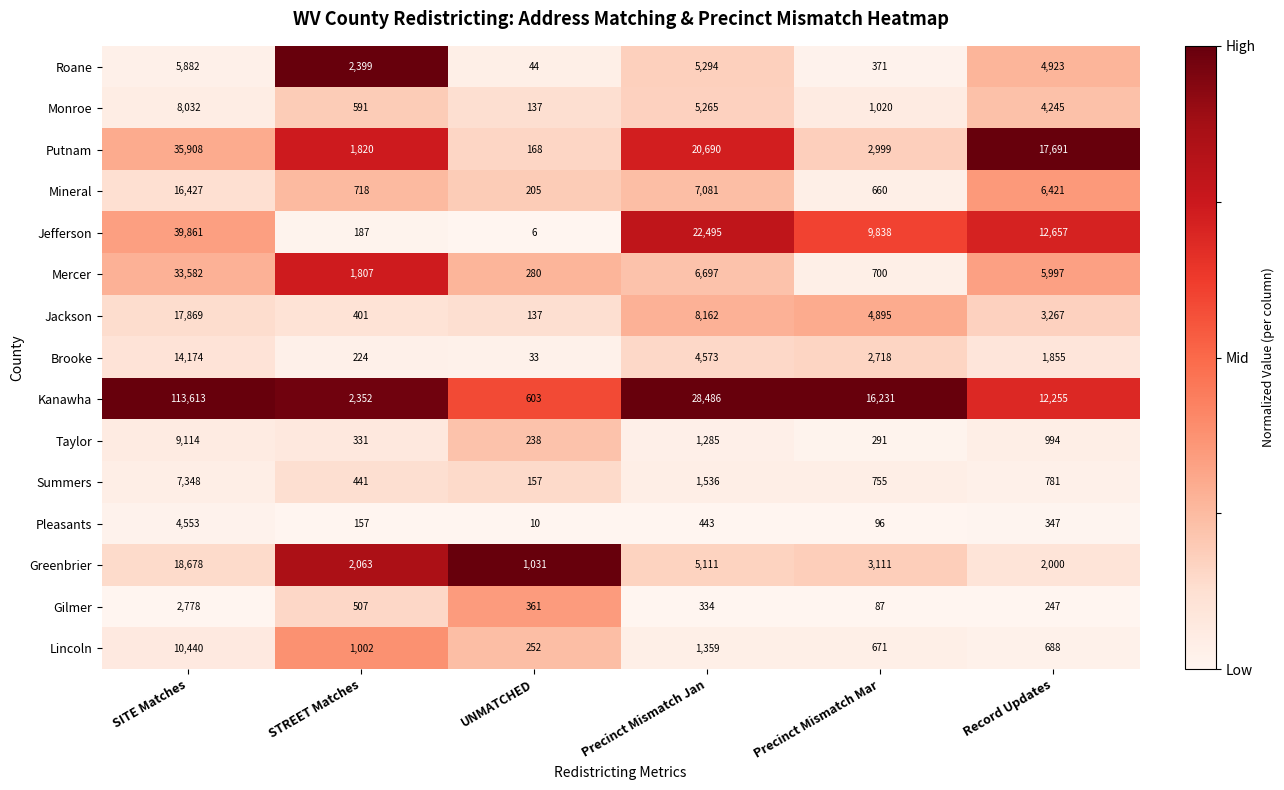

How many data points does each series have?

6